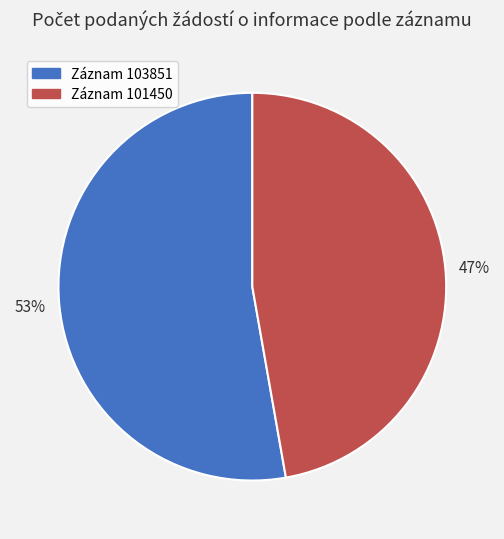

How many segments does this pie chart have?

2